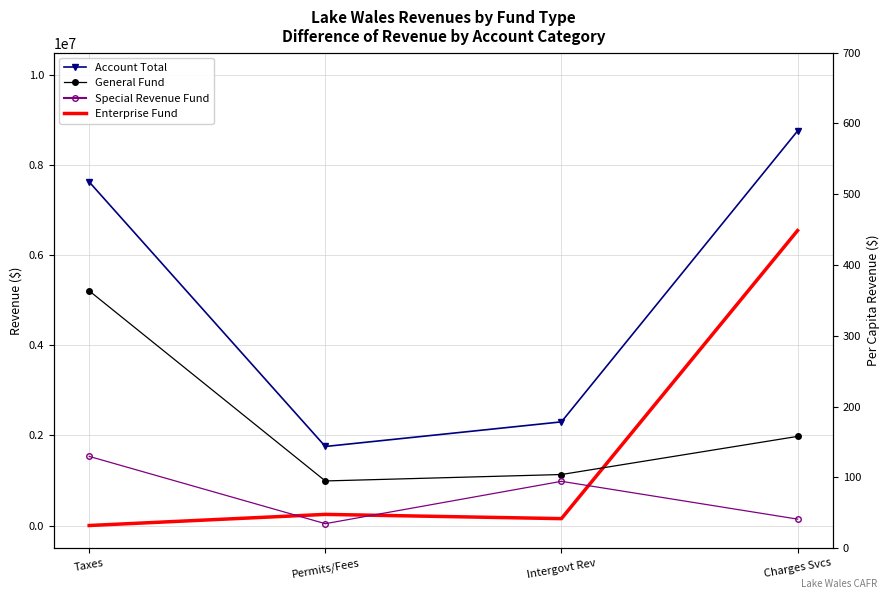

What is the value of the Special Revenue Fund point at the 1st from the left?

1534865